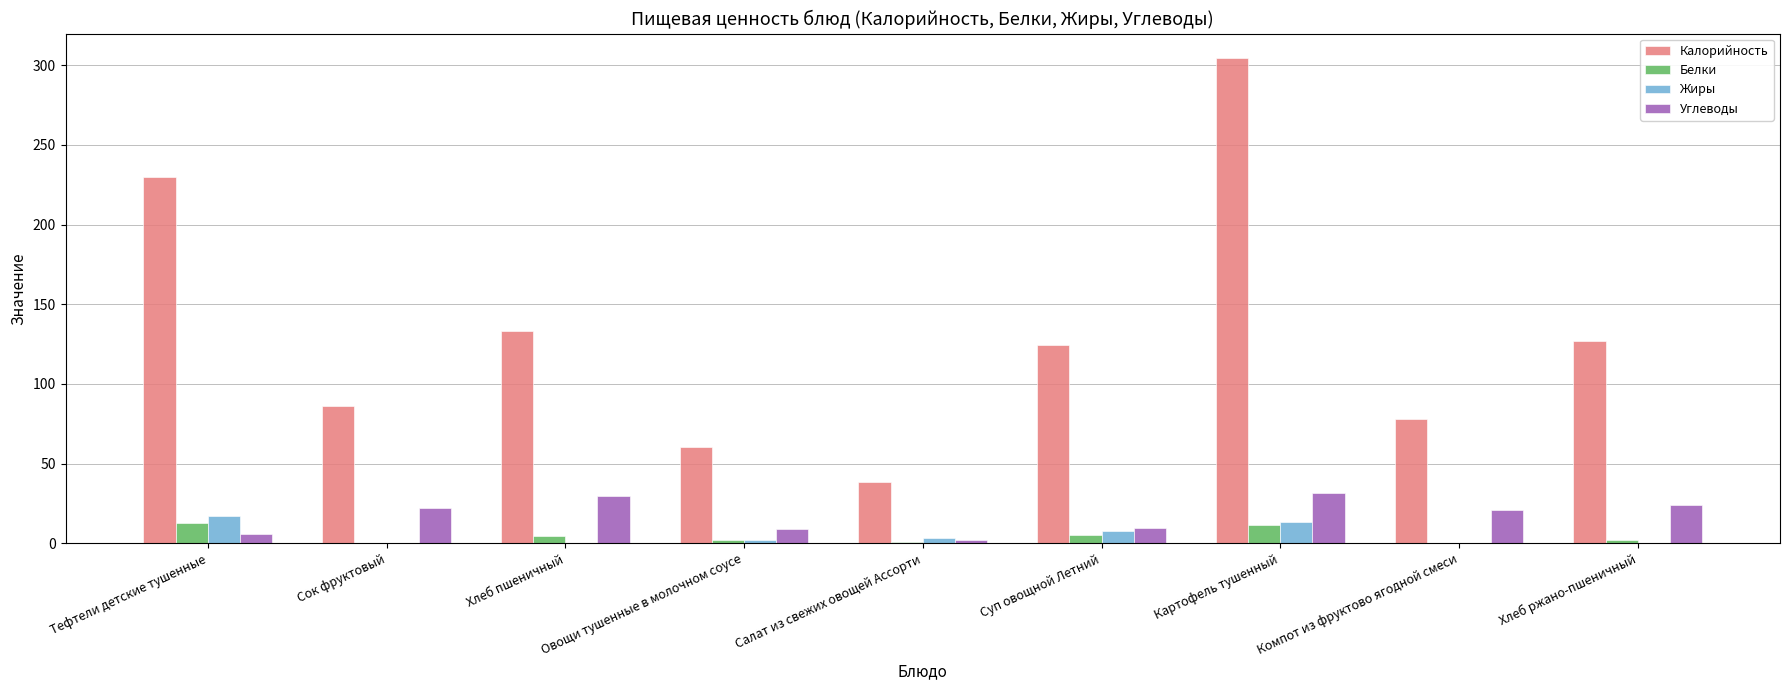

Where does the Жиры series first go above 1?

Тефтели детские тушенные